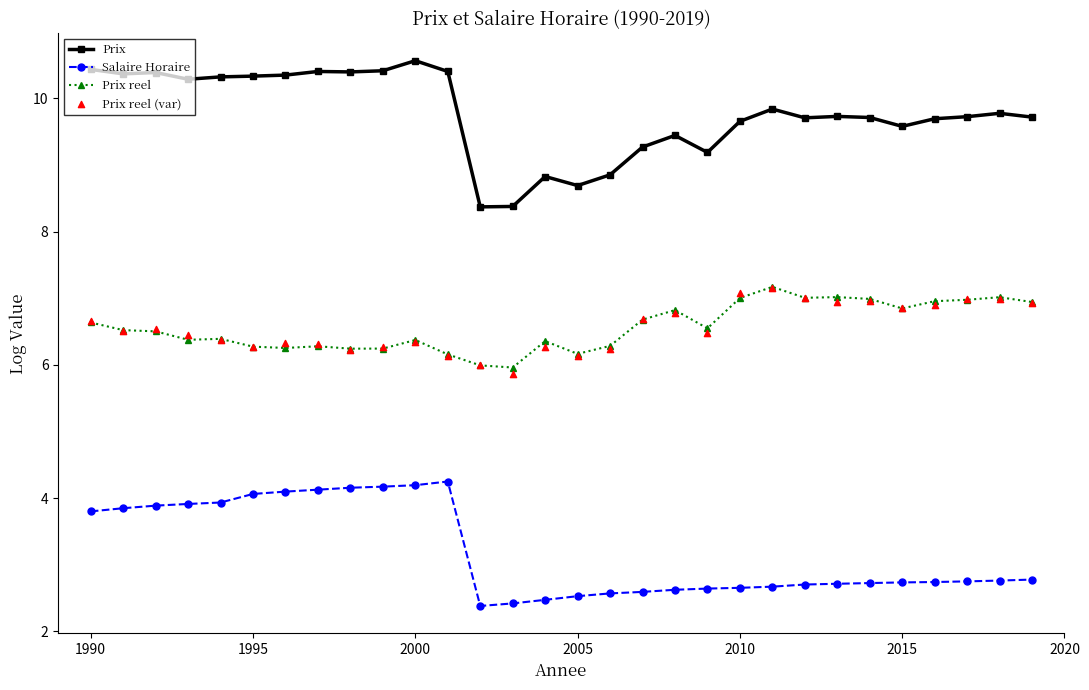

Which series reaches the maximum Y coordinate?

Prix